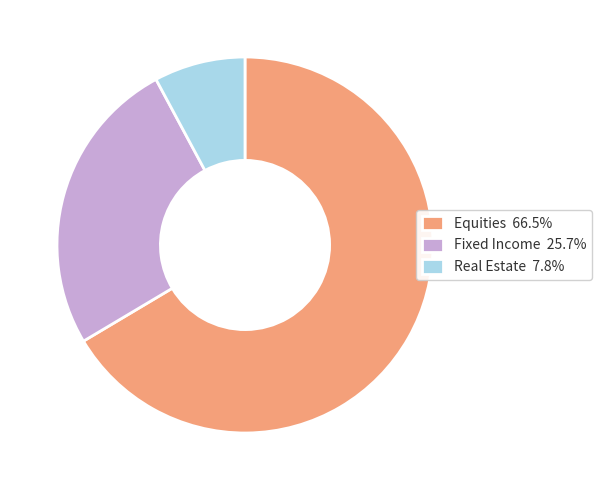

True or false: Equities accounts for 66% of the total.

True